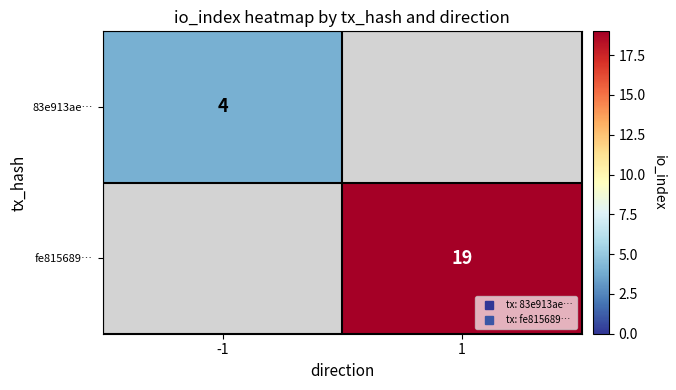

Which series has the largest range (max minus min)?

83e913ae…